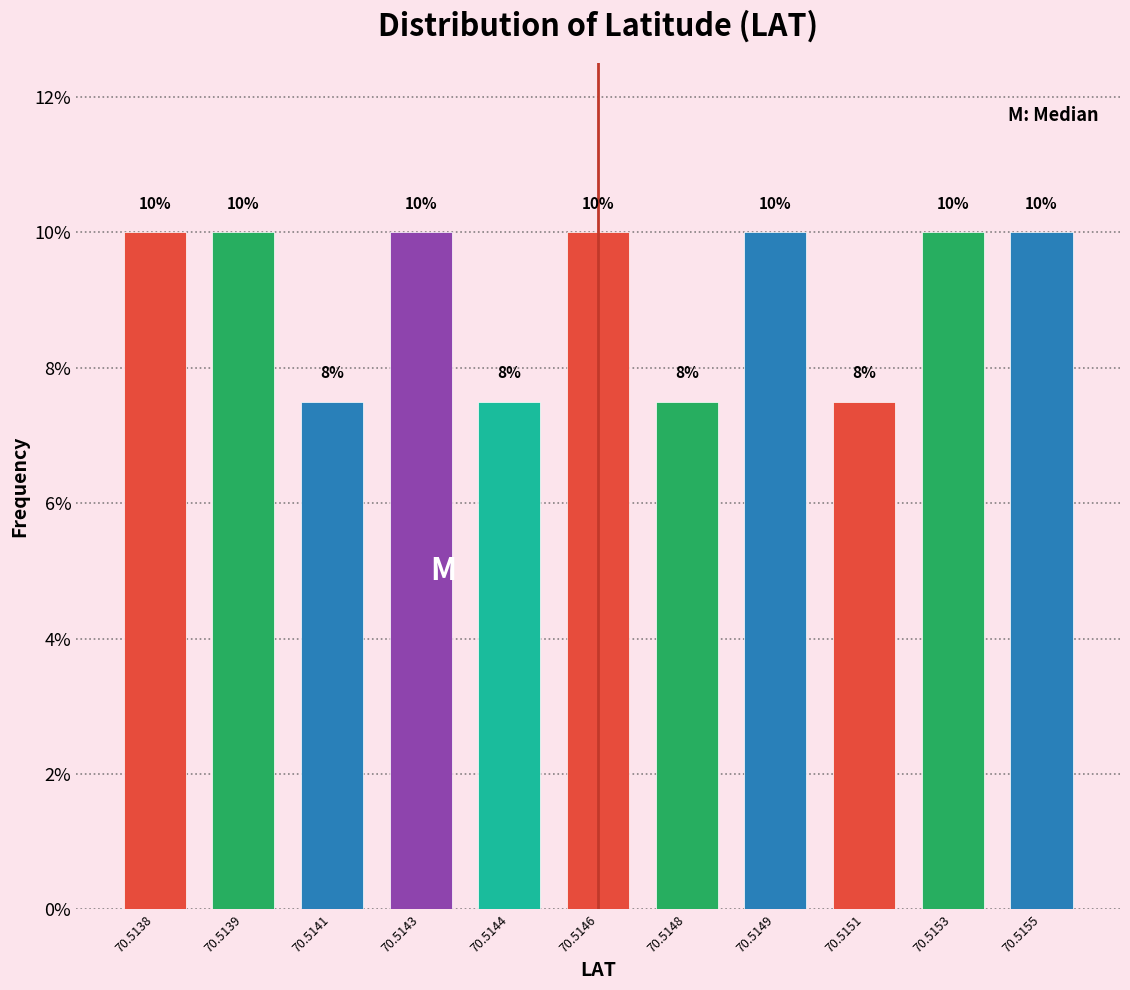

Is it true that the value at 70.5144 is 1.8?

False